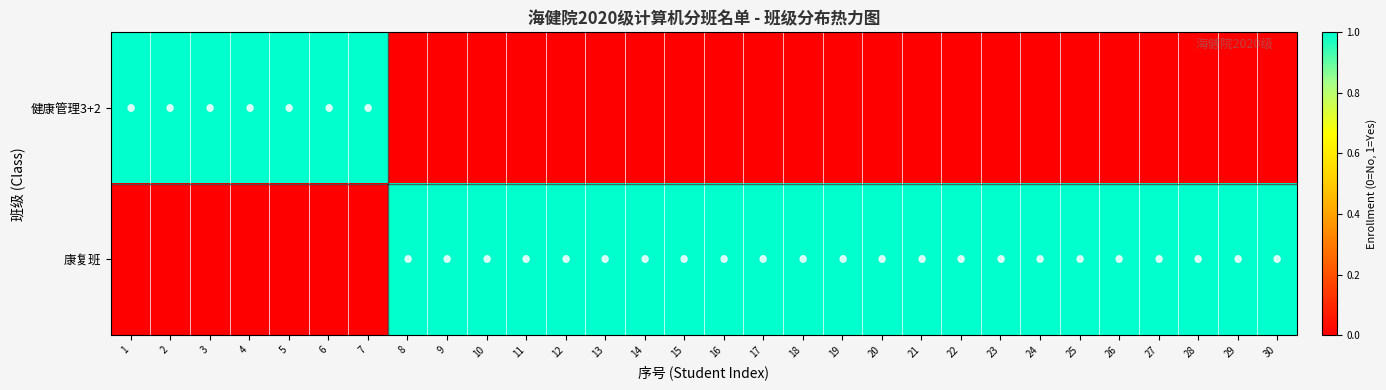

At which category is the sum across all series the highest?

1